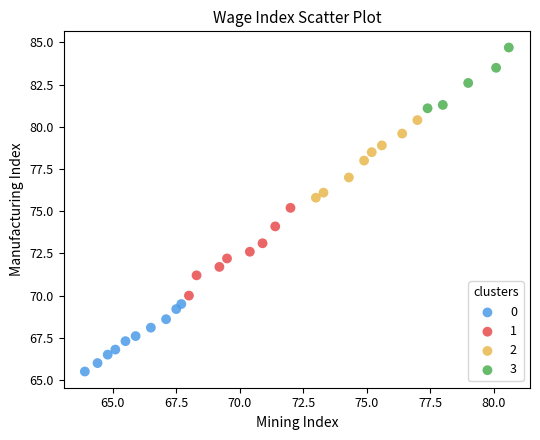

Which series has the widest spread of Y values?

1